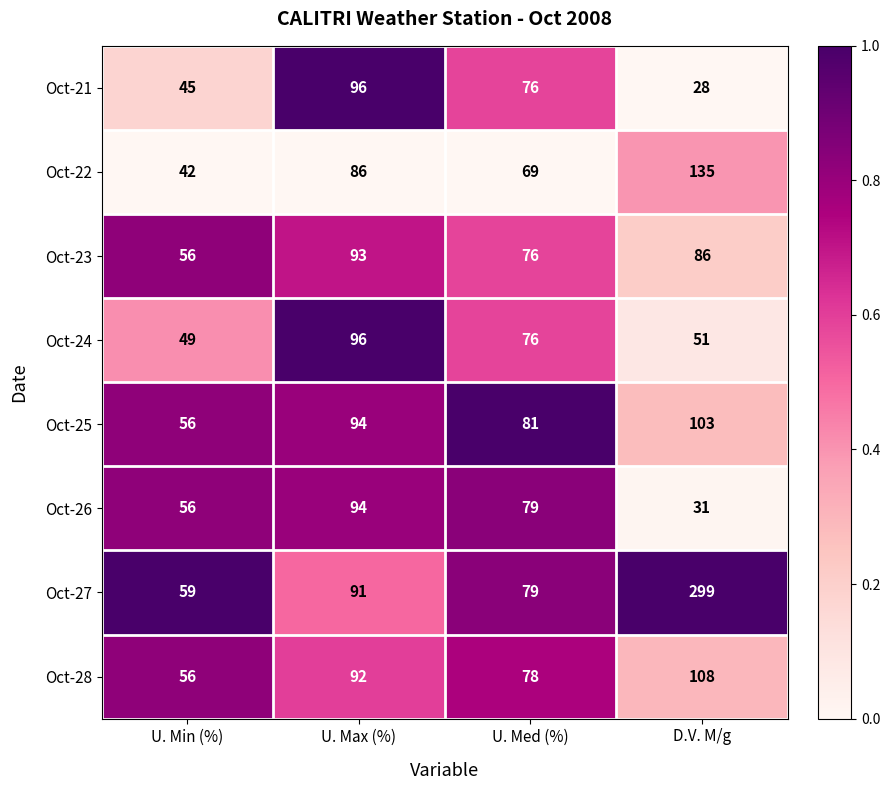

Which category has the highest value in the Oct-26 series?

U. Max (%)